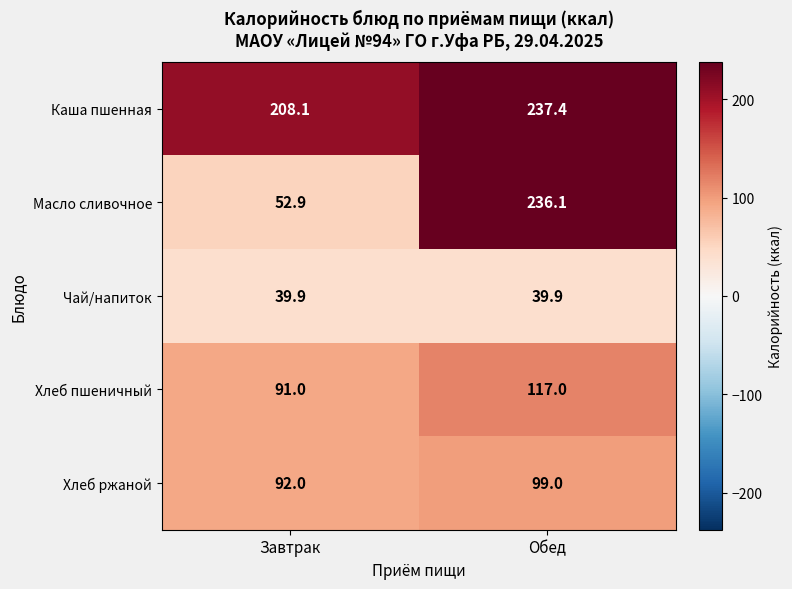

What is the total value across all series at Обед?

729.4